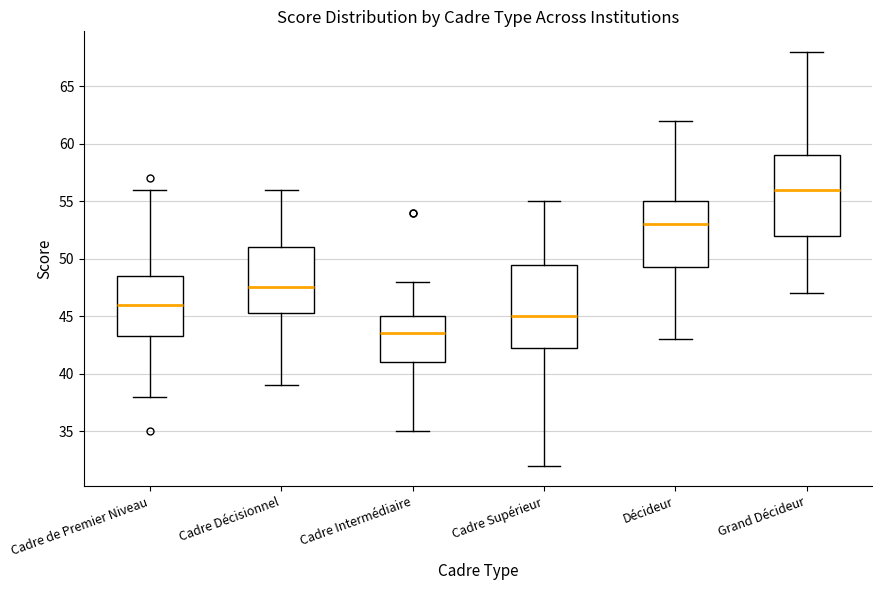

Reading left to right, transcribe this box plot: for each box, give where its median line is, the range the box spans, and where its two whiskers end, as read against the y-axis. The values are not printed on the chart, so give them approximately, as read against the axis.

Cadre de Premier Niveau: median 46.0, box 43.5 to 48.5, whiskers 38.0 to 56.0
Cadre Décisionnel: median 47.5, box 45.5 to 51.0, whiskers 39.0 to 56.0
Cadre Intermédiaire: median 43.5, box 41.0 to 45.0, whiskers 35.0 to 48.0
Cadre Supérieur: median 45.0, box 42.5 to 49.5, whiskers 32.0 to 55.0
Décideur: median 53.0, box 49.5 to 55.0, whiskers 43.0 to 62.0
Grand Décideur: median 56.0, box 52.0 to 59.0, whiskers 47.0 to 68.0